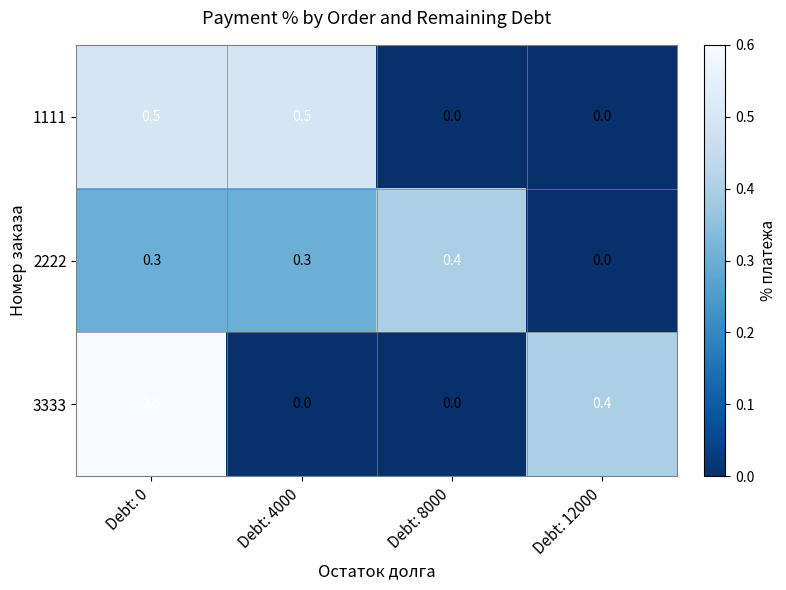

List the series in order of their peak value, lowest first.

2222, 1111, 3333